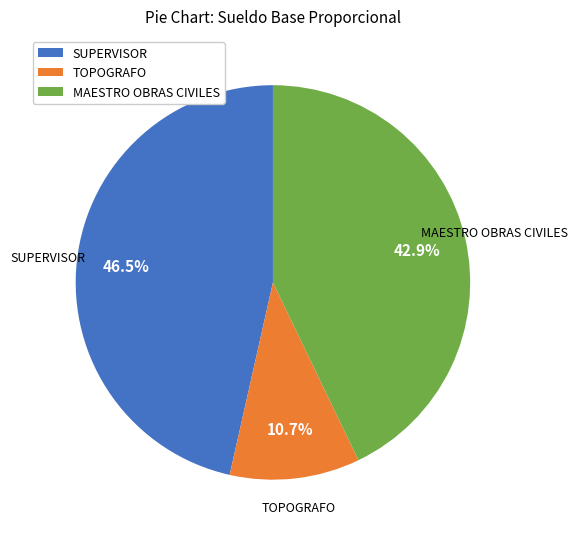

Which has a higher value, SUPERVISOR or TOPOGRAFO?

SUPERVISOR